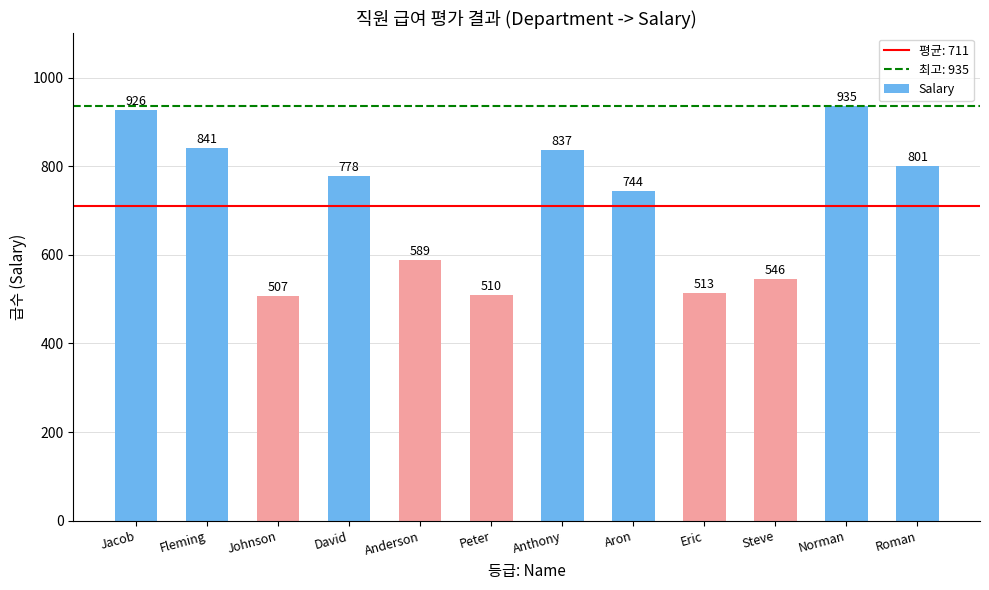

What is the value of the 4th bar from the left?

778